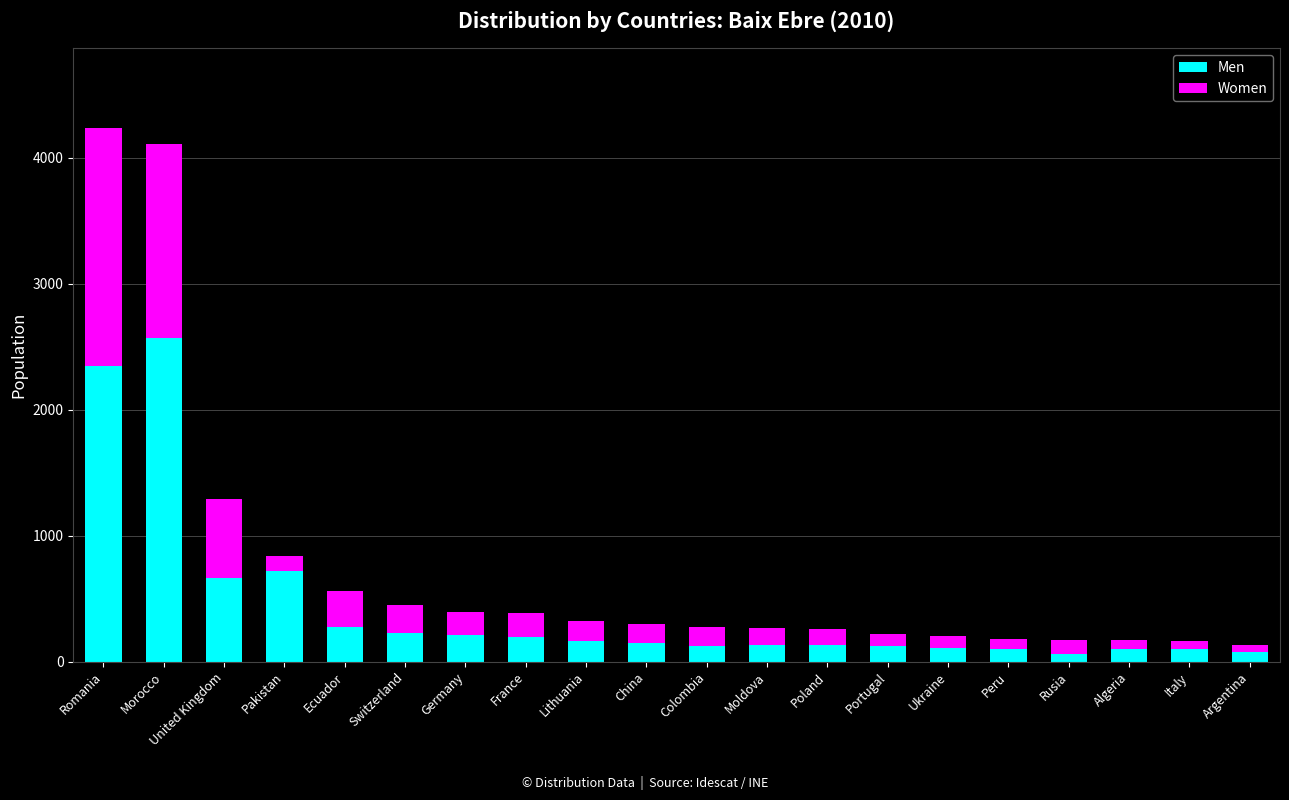

What is the maximum value for Men?

2566